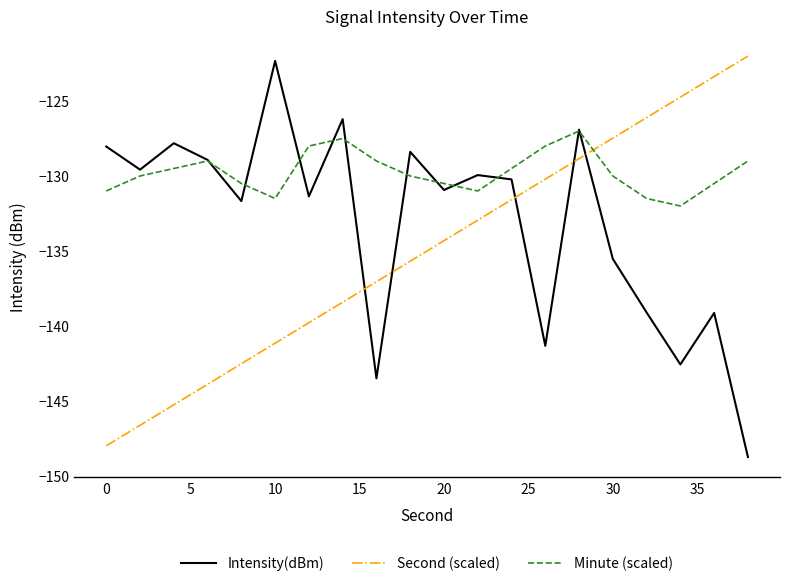

Which series has the largest total across all categories?

Minute (scaled)